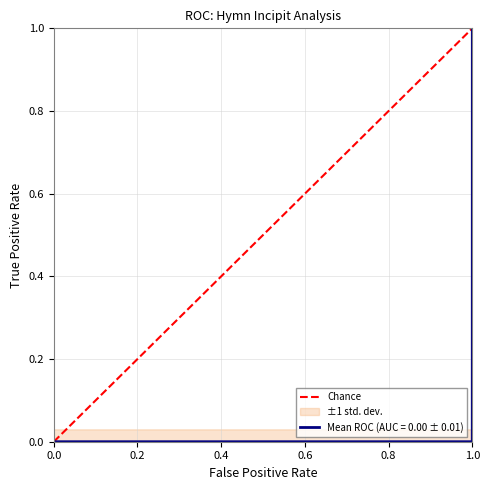

True or false: the data shows 0 at 0.0.

True